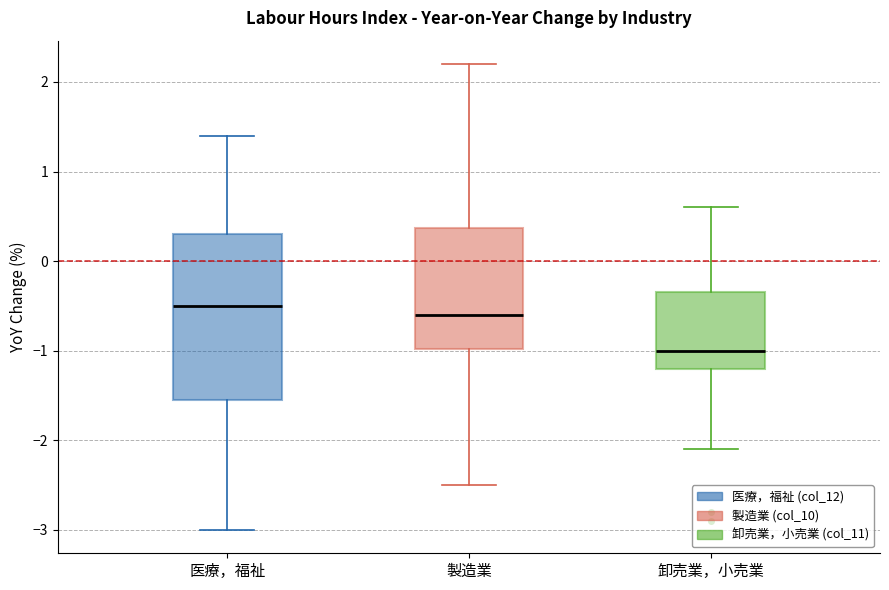

Reading left to right, transcribe this box plot: for each box, give where its median line is, the range the box spans, and where its two whiskers end, as read against the y-axis. The values are not printed on the chart, so give them approximately, as read against the axis.

医療，福祉: median -0.5, box -1.5 to 0.3, whiskers -3.0 to 1.4
製造業: median -0.6, box -1.0 to 0.4, whiskers -2.5 to 2.2
卸売業，小売業: median -1.0, box -1.2 to -0.3, whiskers -2.1 to 0.6